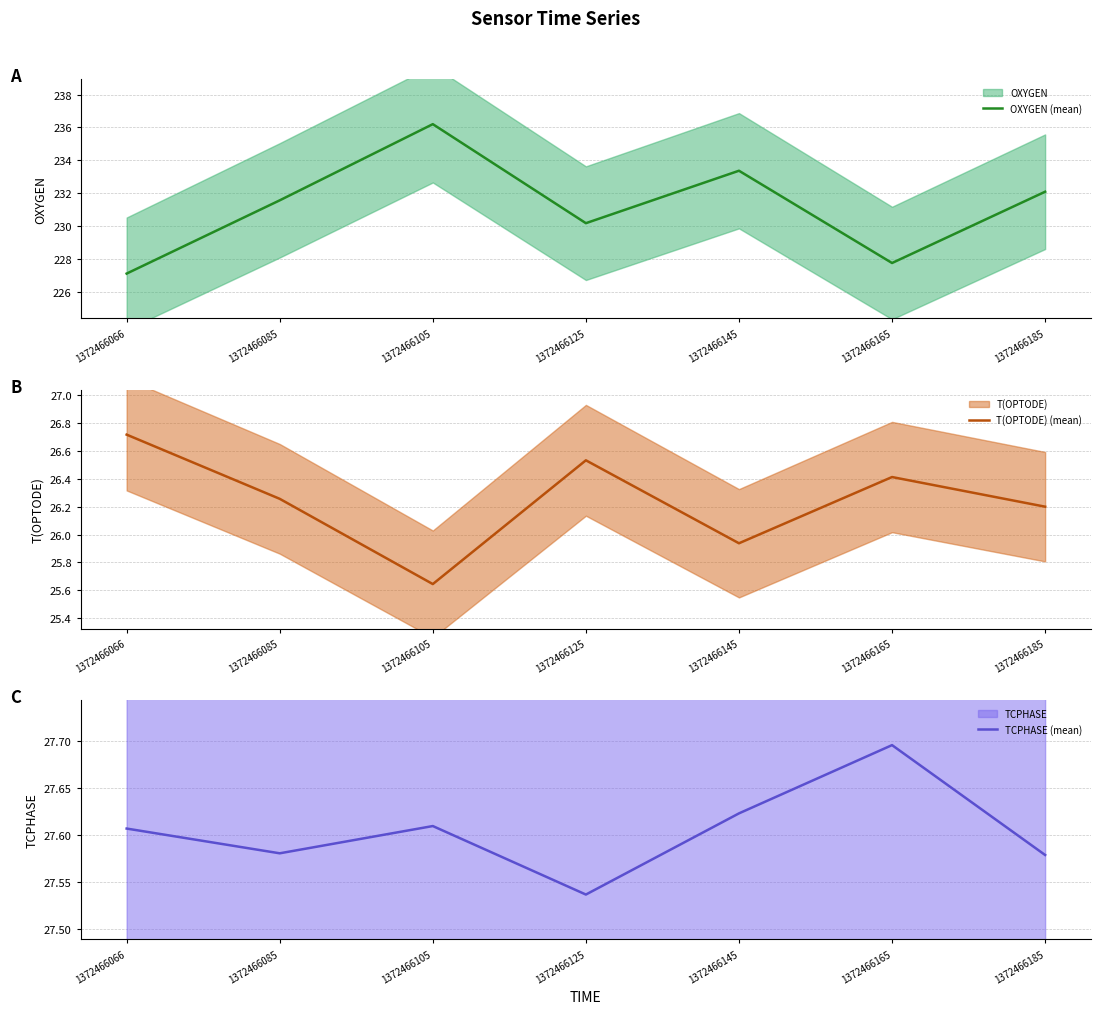

Reading right to left, what are all the values shown in this chart?

OXYGEN (mean): 1372466185=232.1	1372466165=227.8	1372466145=233.4	1372466125=230.2	1372466105=236.2	1372466085=231.6	1372466066=227.1
T(OPTODE) (mean): 1372466185=26.2	1372466165=26.4	1372466145=25.9	1372466125=26.5	1372466105=25.6	1372466085=26.3	1372466066=26.7
TCPHASE (mean): 1372466185=27.6	1372466165=27.7	1372466145=27.6	1372466125=27.5	1372466105=27.6	1372466085=27.6	1372466066=27.6